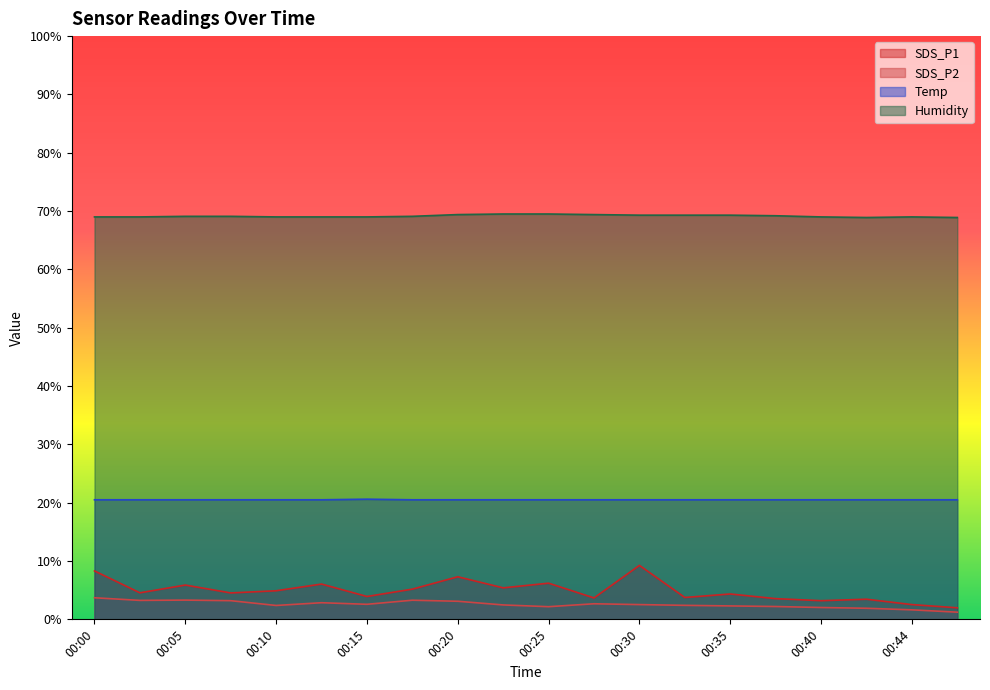

How many interior local peaks does the Humidity series have?

1